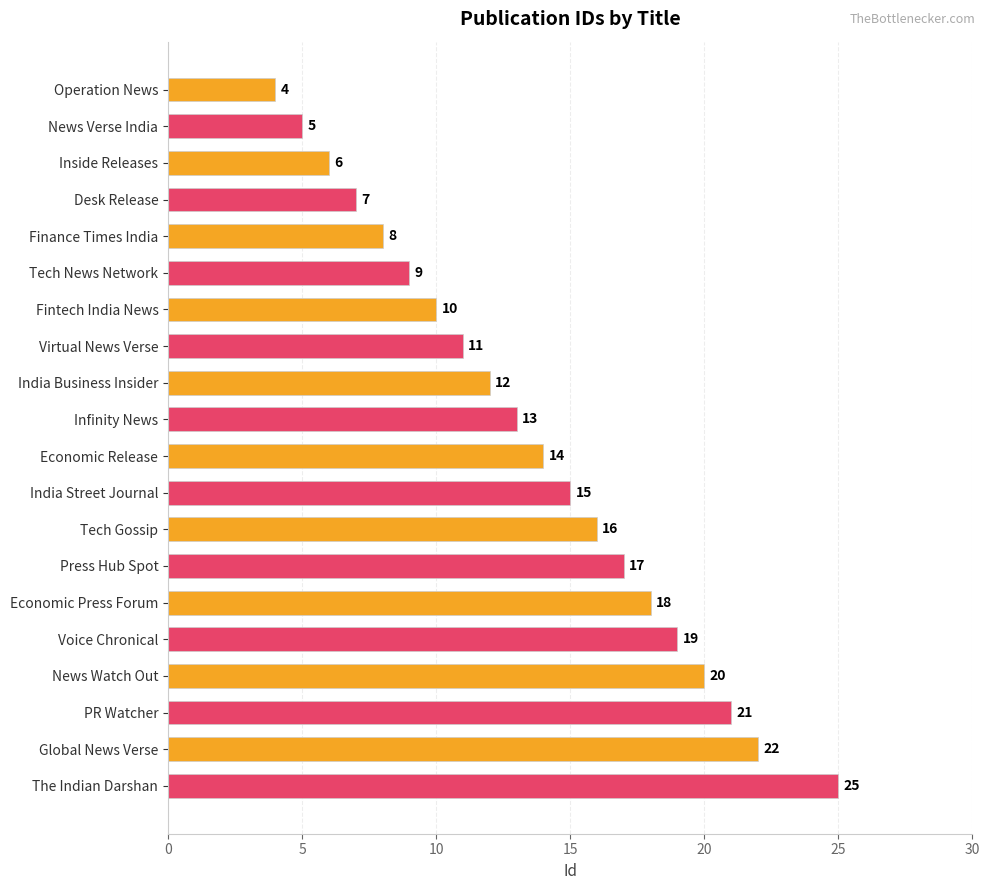

Is it true that the value at PR Watcher is 21?

True